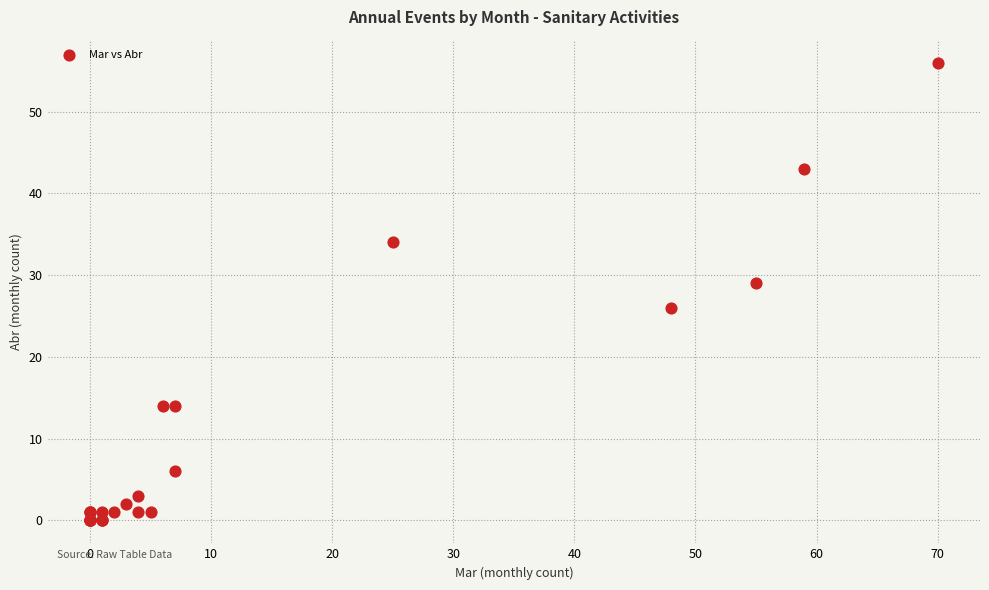

What Y value in the scatter plot is closest to 28?

29